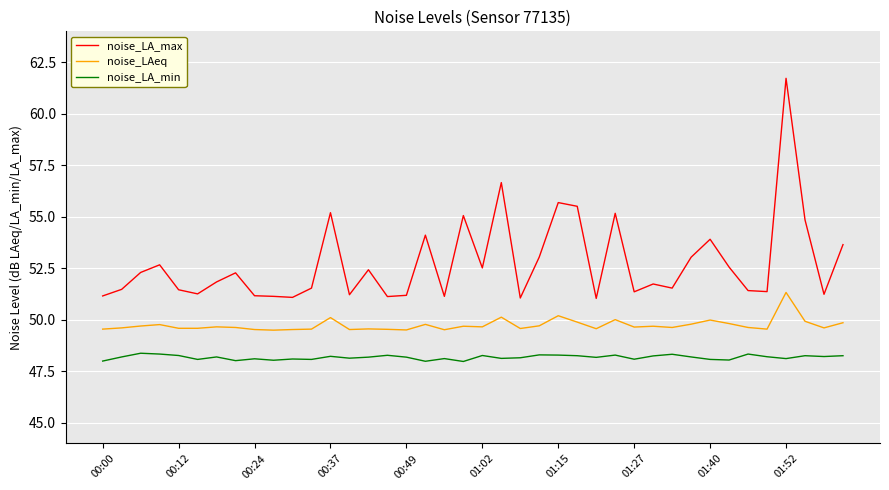

Rank the series by their average value, from highest to lowest.

noise_LA_max, noise_LAeq, noise_LA_min